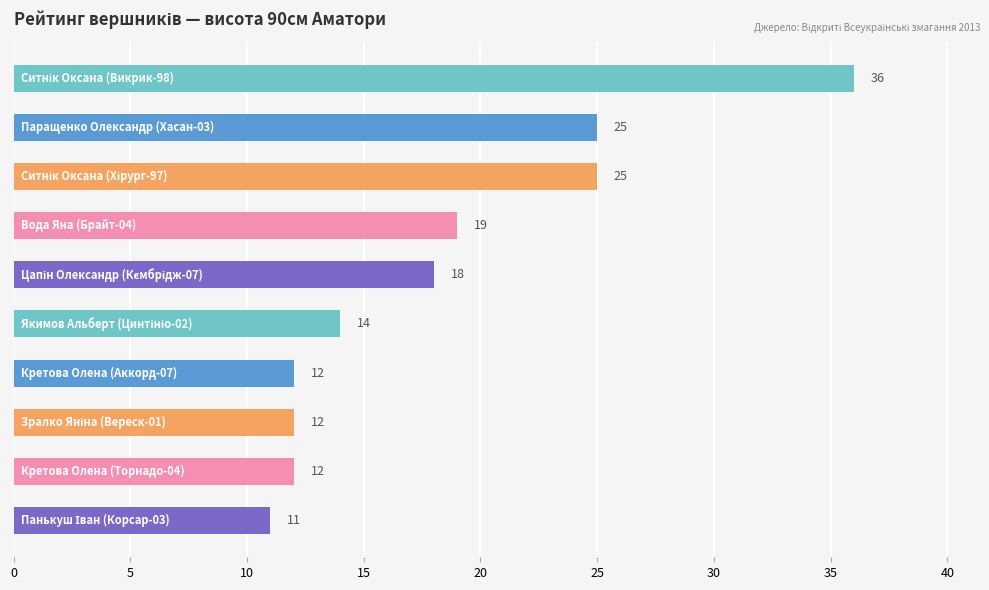

What is the sum of all values?

184